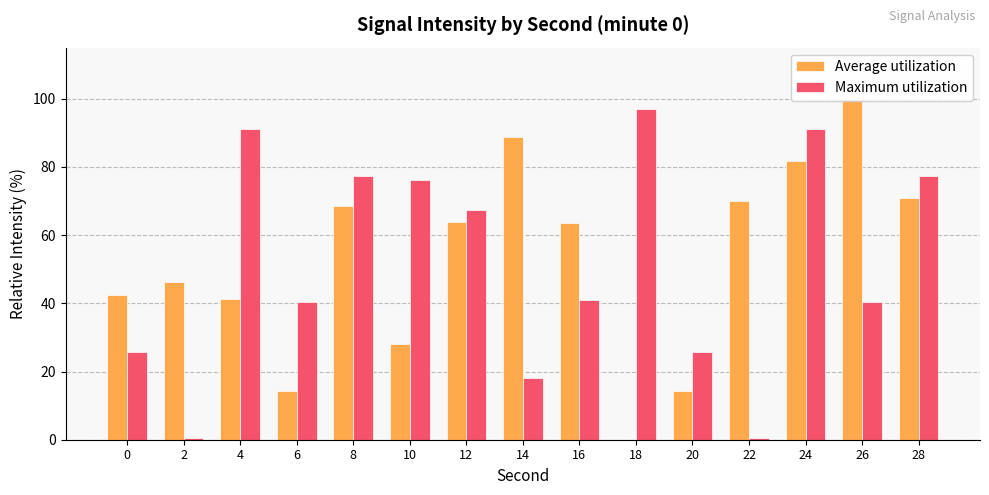

Are the bars horizontal?

No